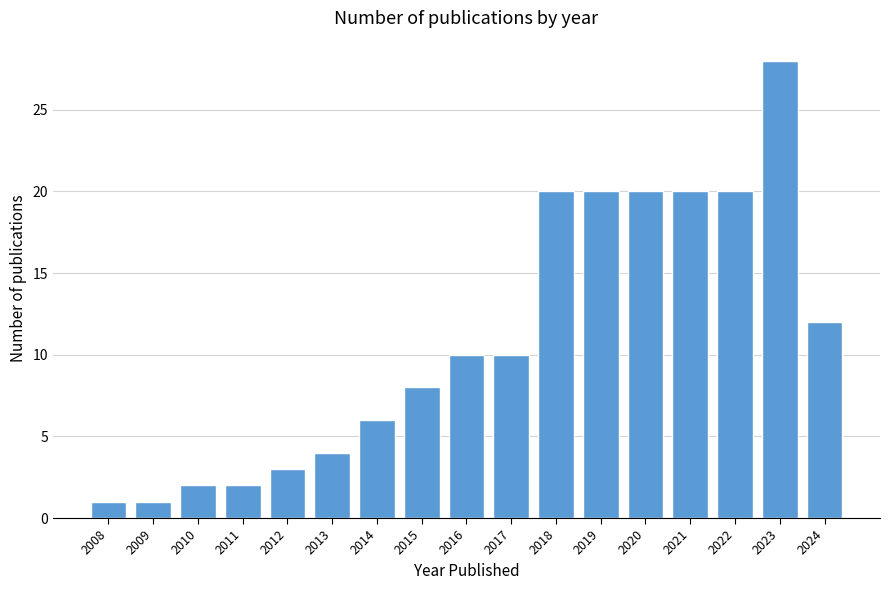

Reading right to left, transcribe all the data shown in this chart.

12	28	20	20	20	20	20	10	10	8	6	4	3	2	2	1	1